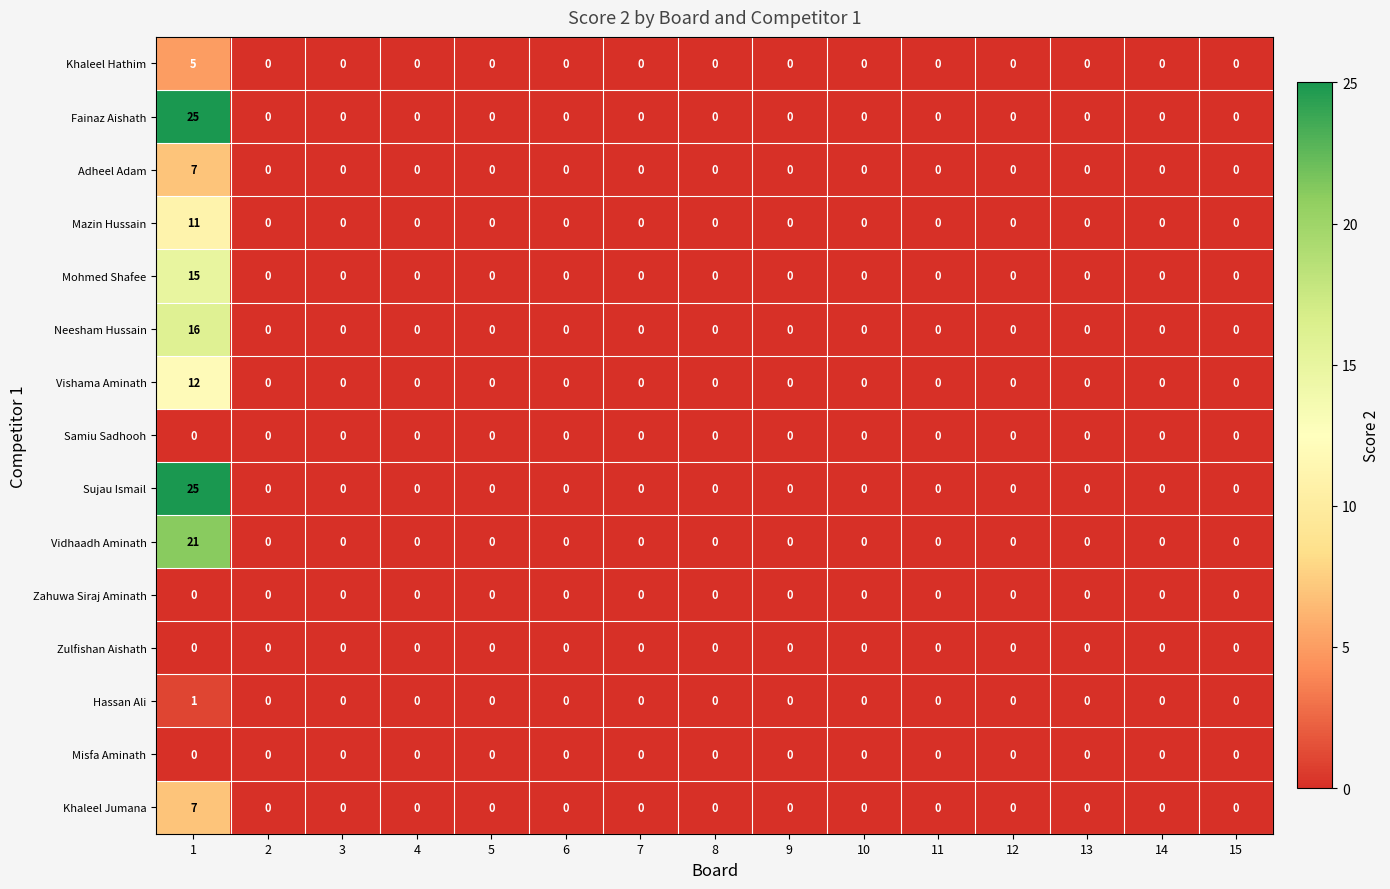

Is it true that Vidhaadh Aminath equals 0 at 9?

True